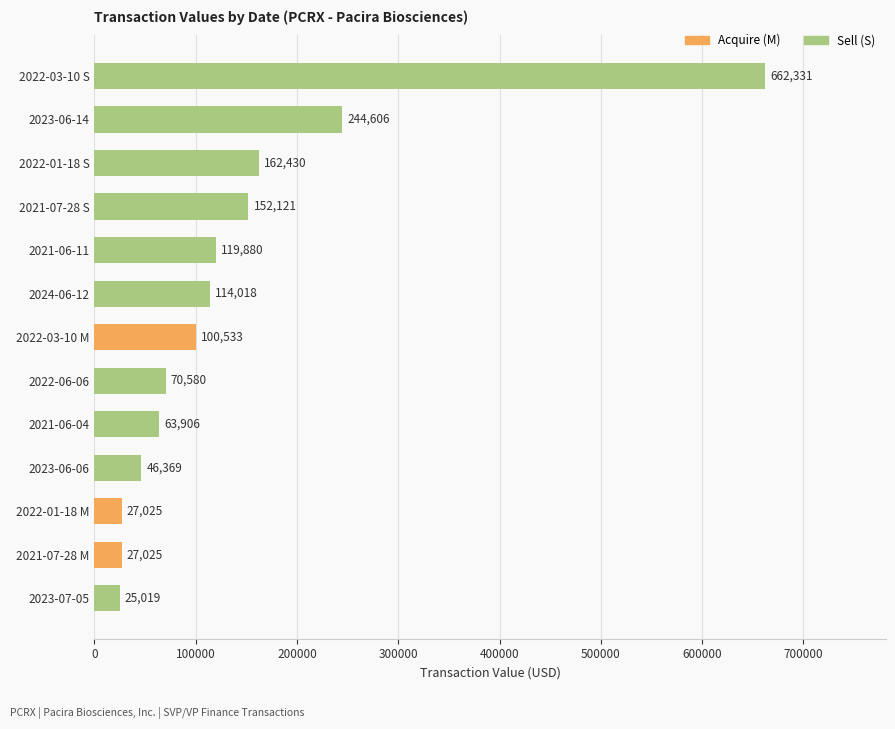

Is it true that the value at 2023-07-05 is 25019?

True